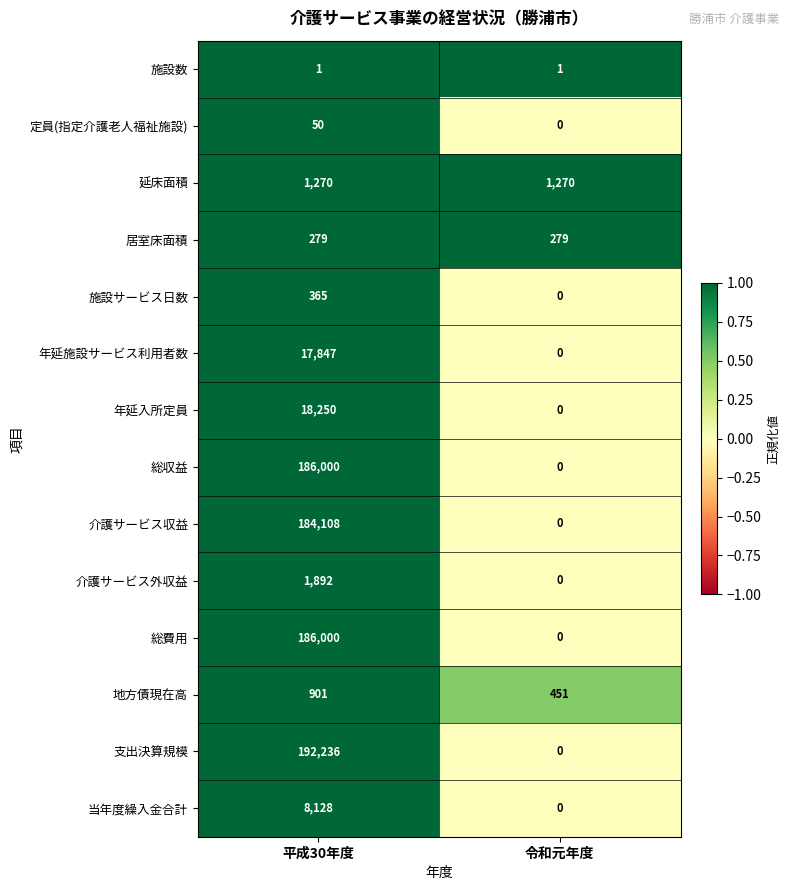

The value of 総費用 at 令和元年度 is 92315. True or false?

False